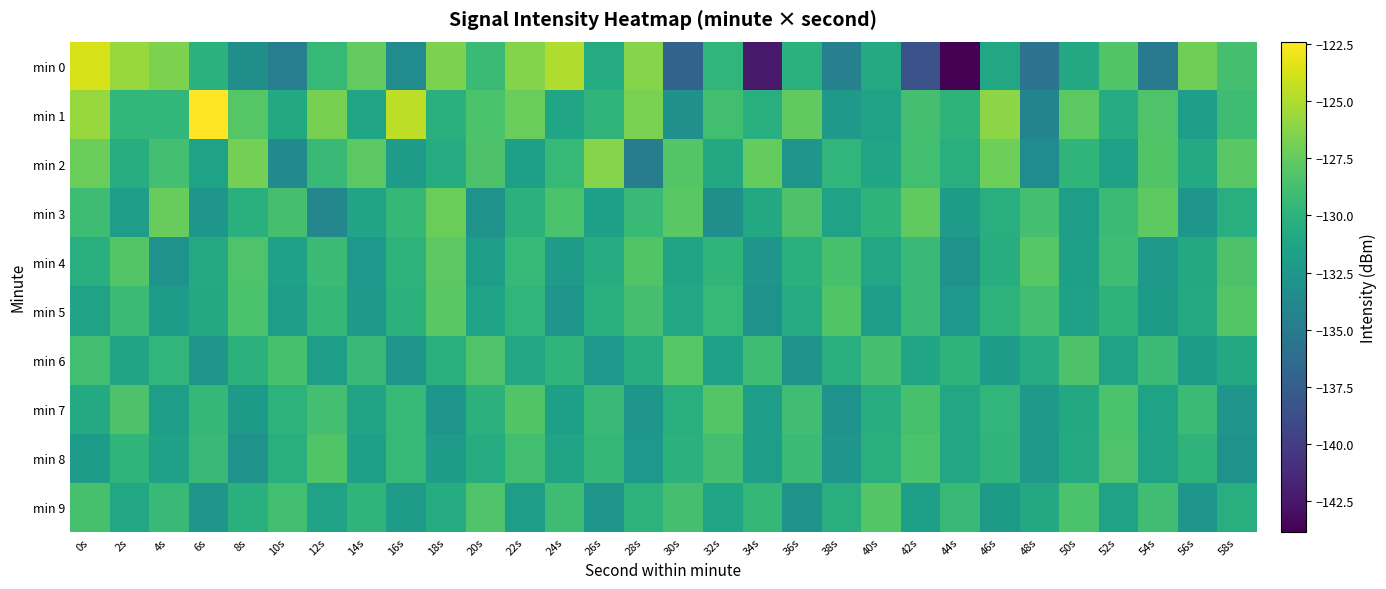

What is the maximum value shown in the chart?

-122.4